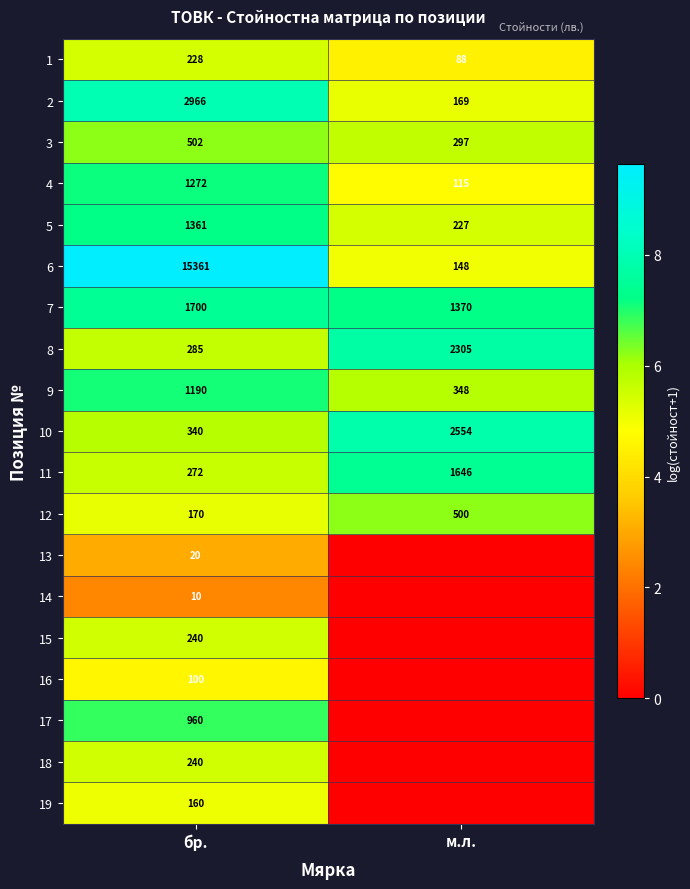

What is the minimum value for 12?

170